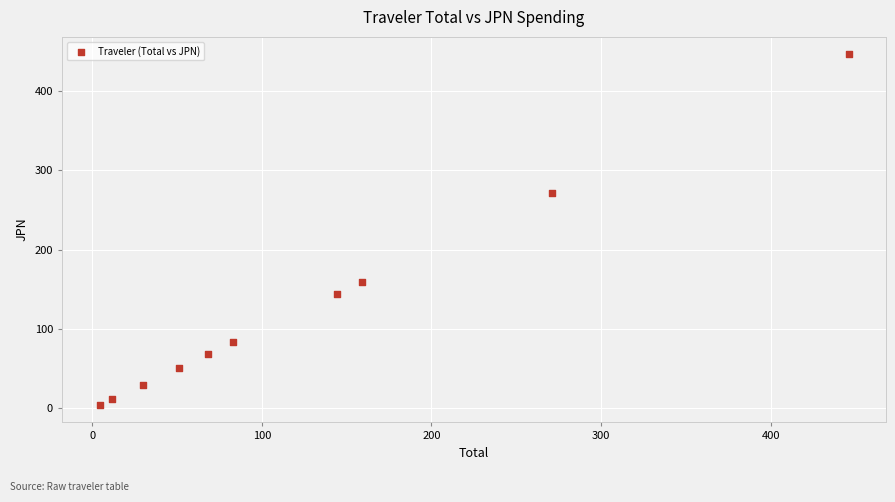

What Y value in the scatter plot is closest to 225?

270.9